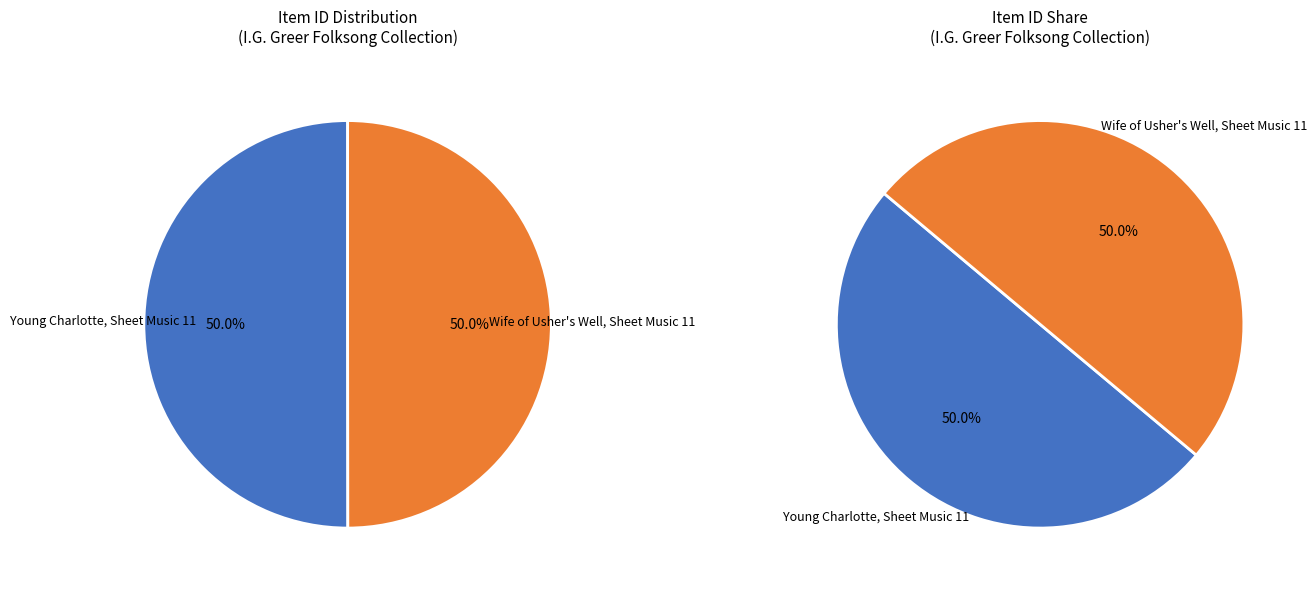

What percentage is NOT represented by Wife of Usher's Well, Sheet Music 11?

50.0%